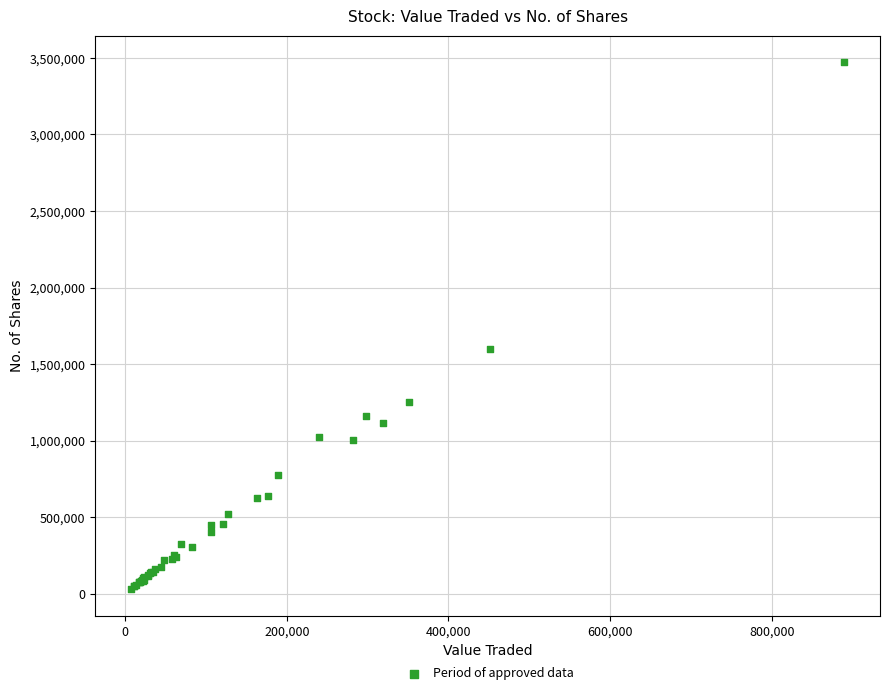

What Y value in the scatter plot is closest to 1751086?

1601902